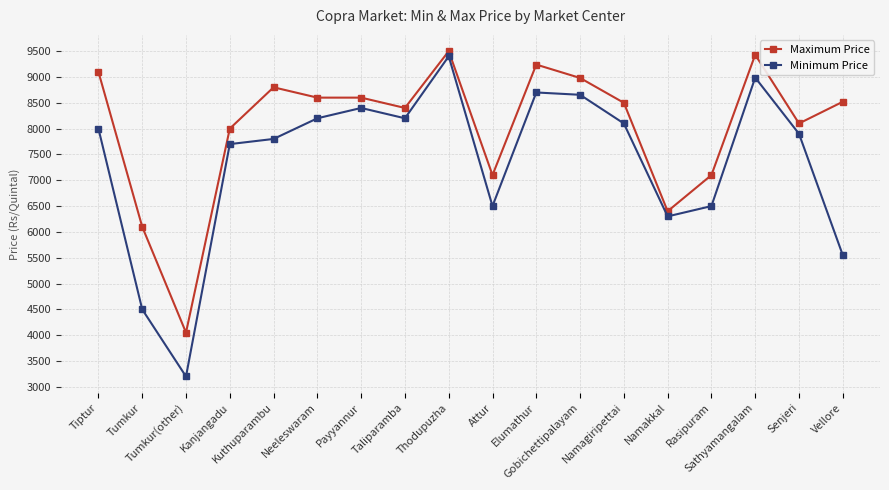

True or false: Minimum Price has a value of 9864 at Attur.

False